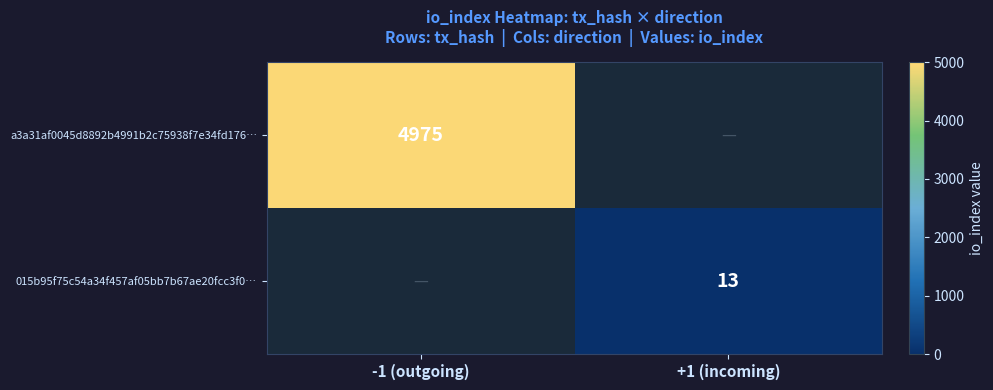

The value of 015b95f75c54a34f457af05bb7b67ae20fcc3f0… at +1 (incoming) is 20.0. True or false?

False